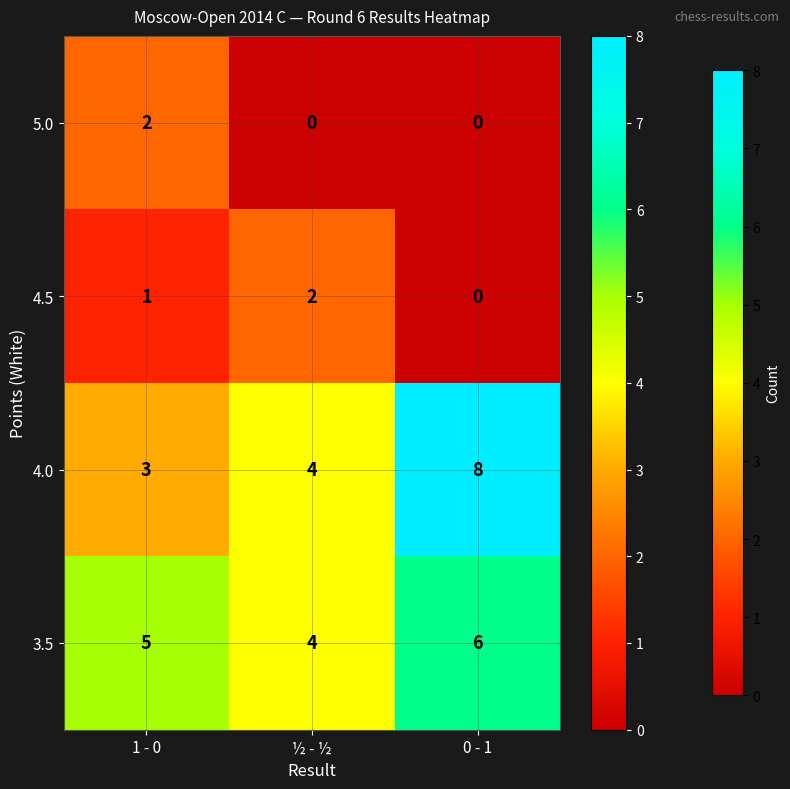

What is the sum of all 4.5 values?

3